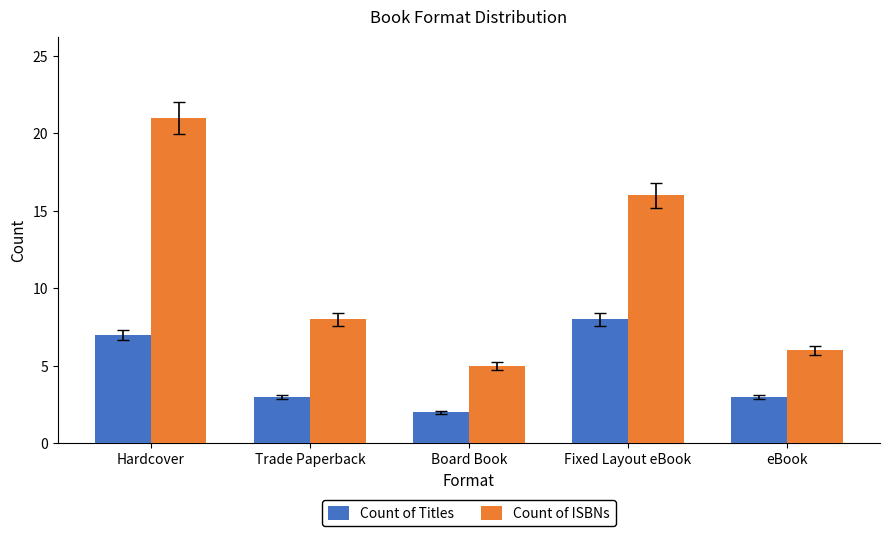

How many bars are there in each group?

2